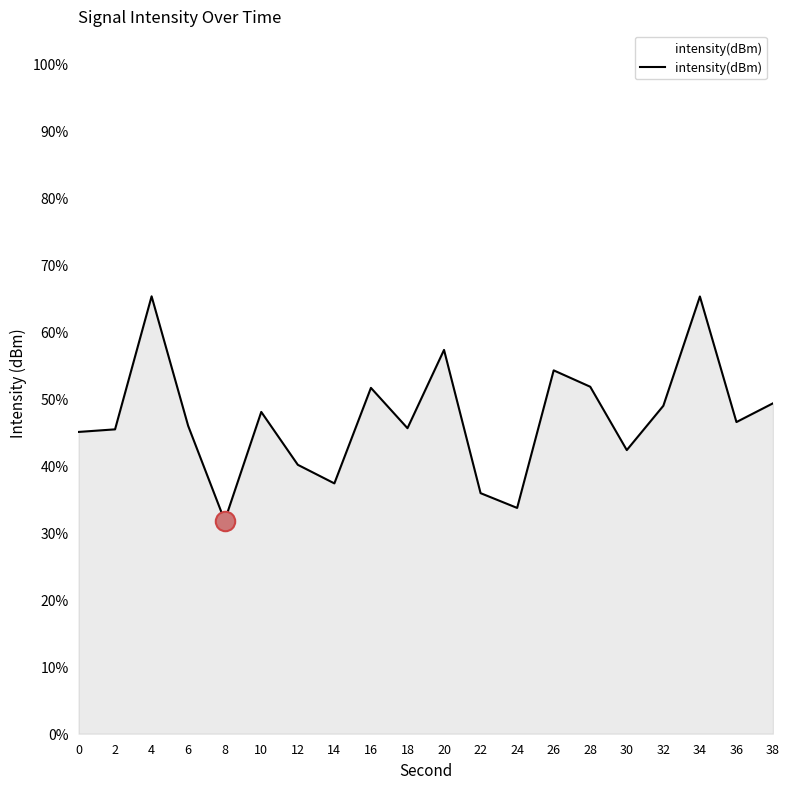

The chart shows a value of 18.6 at 22. True or false?

False